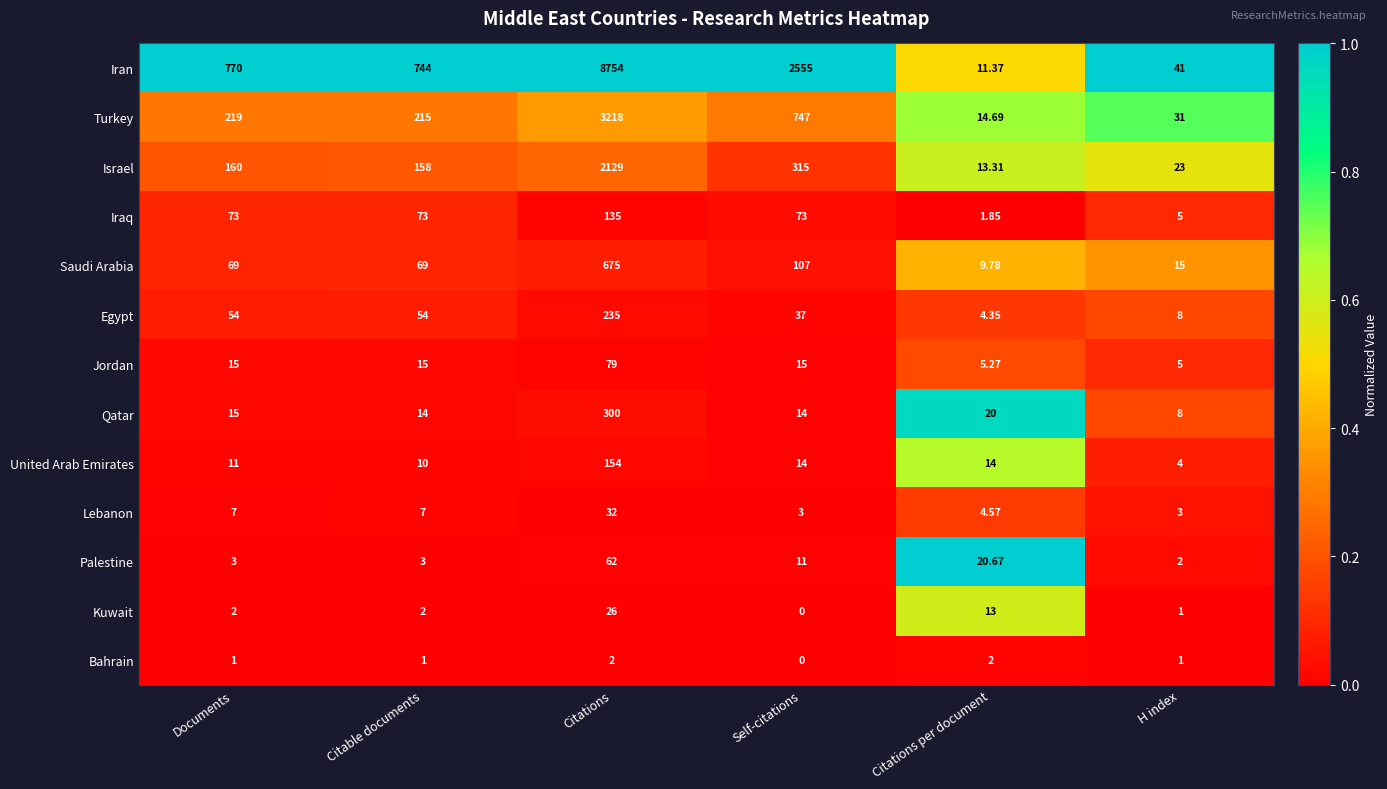

At which category does the chart reach its peak across all series?

Citations